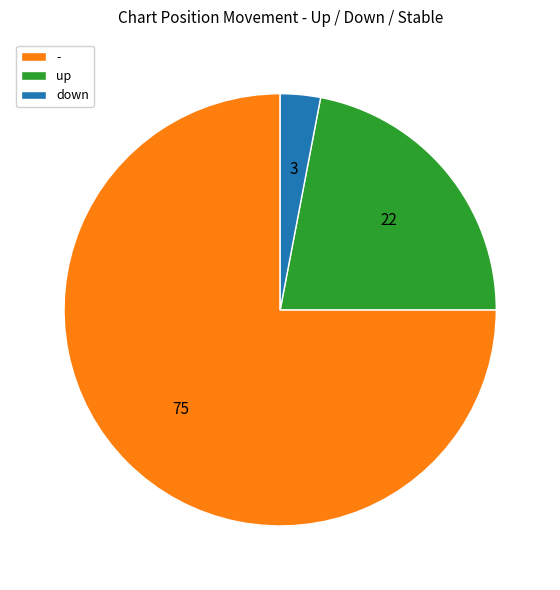

Is down the majority of the pie?

No